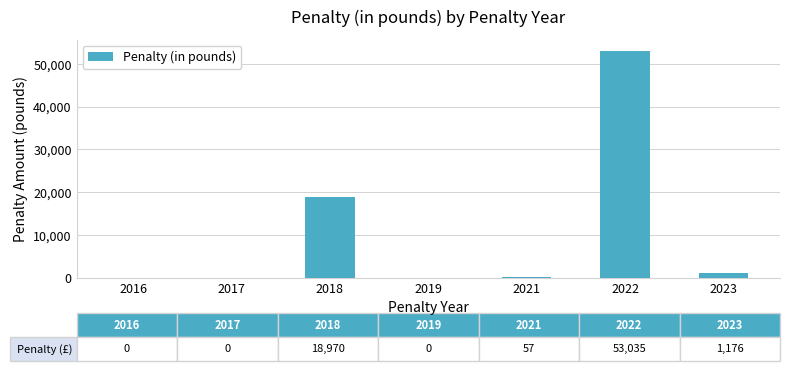

What is the ratio of the value at 2022 to the value at 2018?

2.8